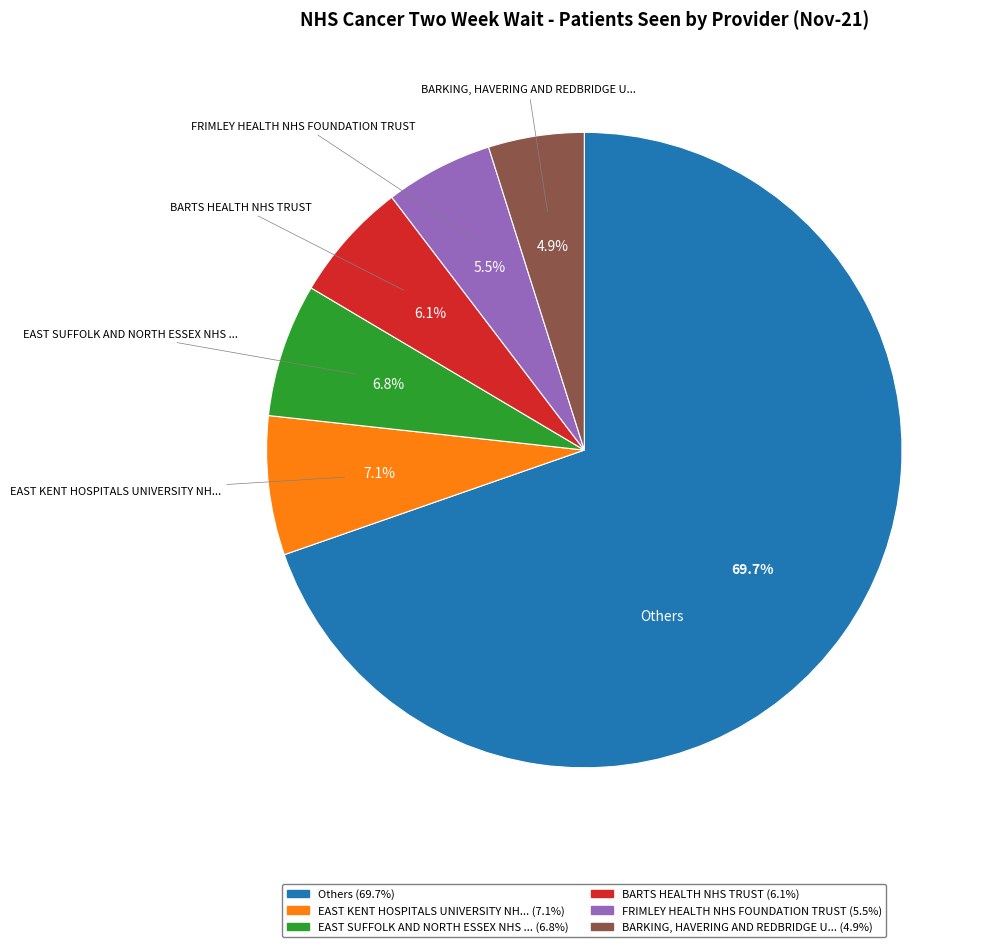

How many segments does this pie chart have?

6